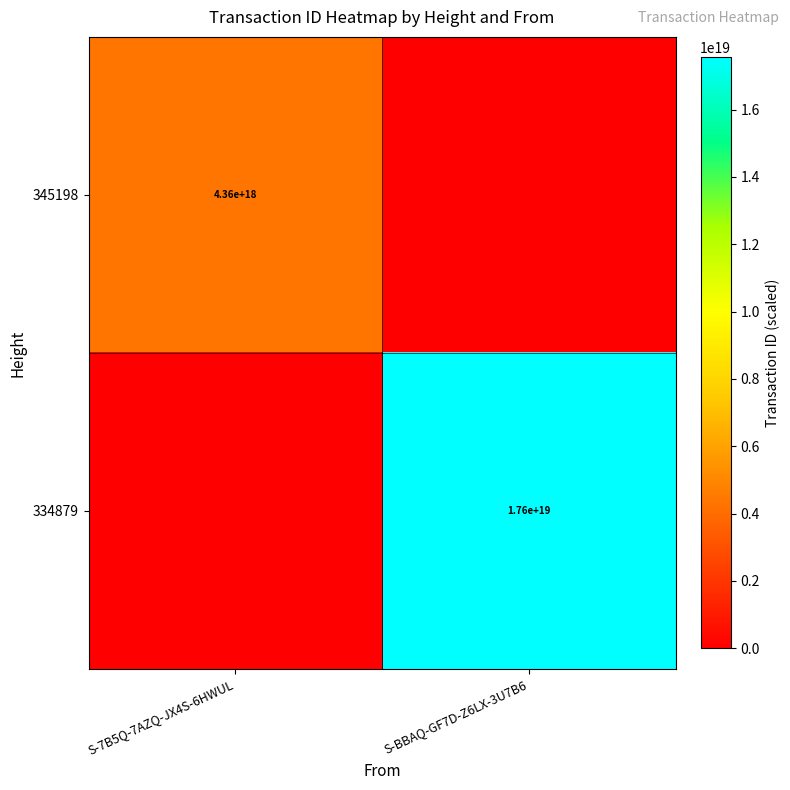

The value of 334879 at S-BBAQ-GF7D-Z6LX-3U7B6 is 17600000000000000000. True or false?

True